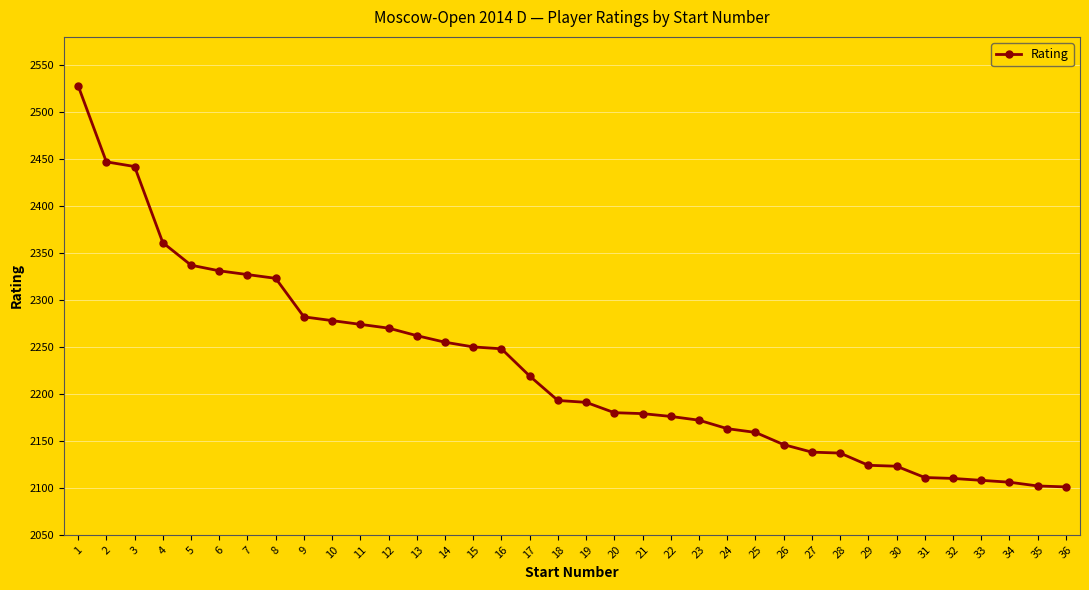

Count the number of data series in this chart.

1